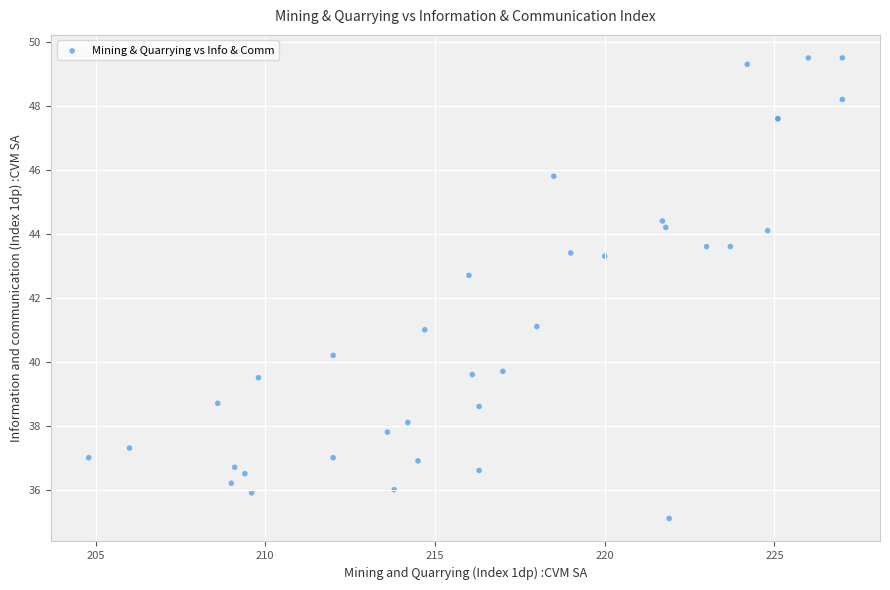

What Y value in the scatter plot is closest to 42?

42.7